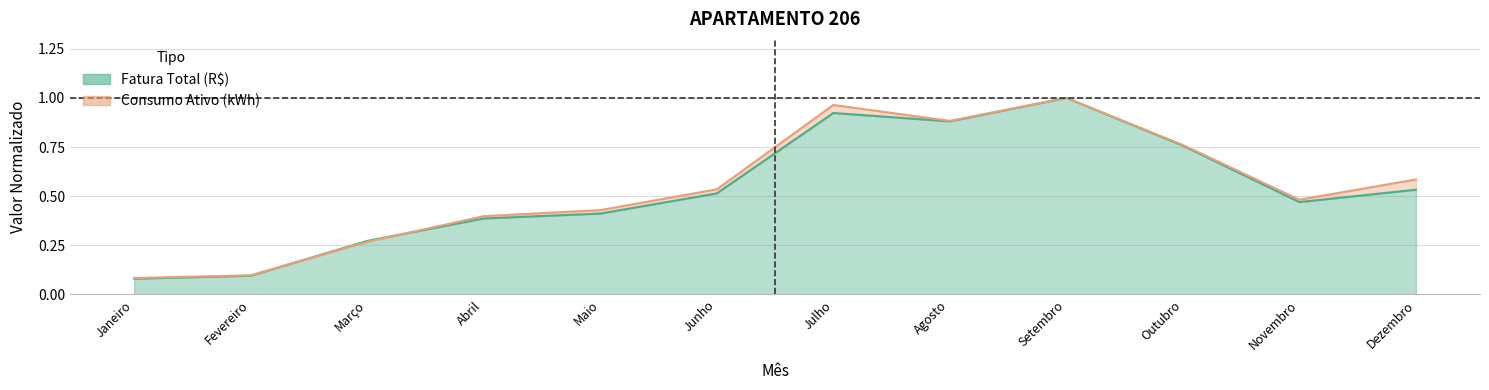

How many interior local peaks does the Fatura Total (R$) series have?

2